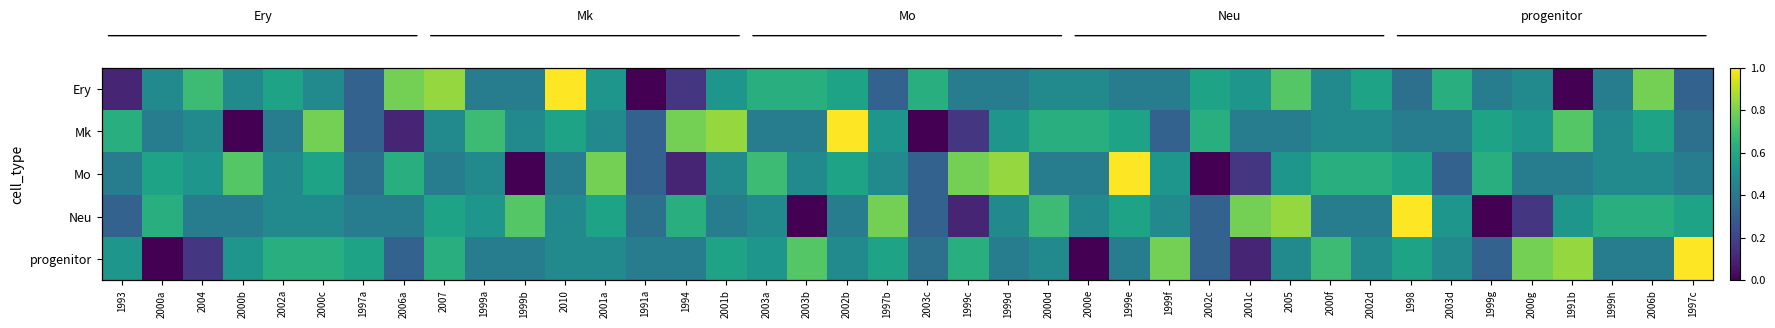

Is it true that progenitor equals 0.4 at 1999b?

True